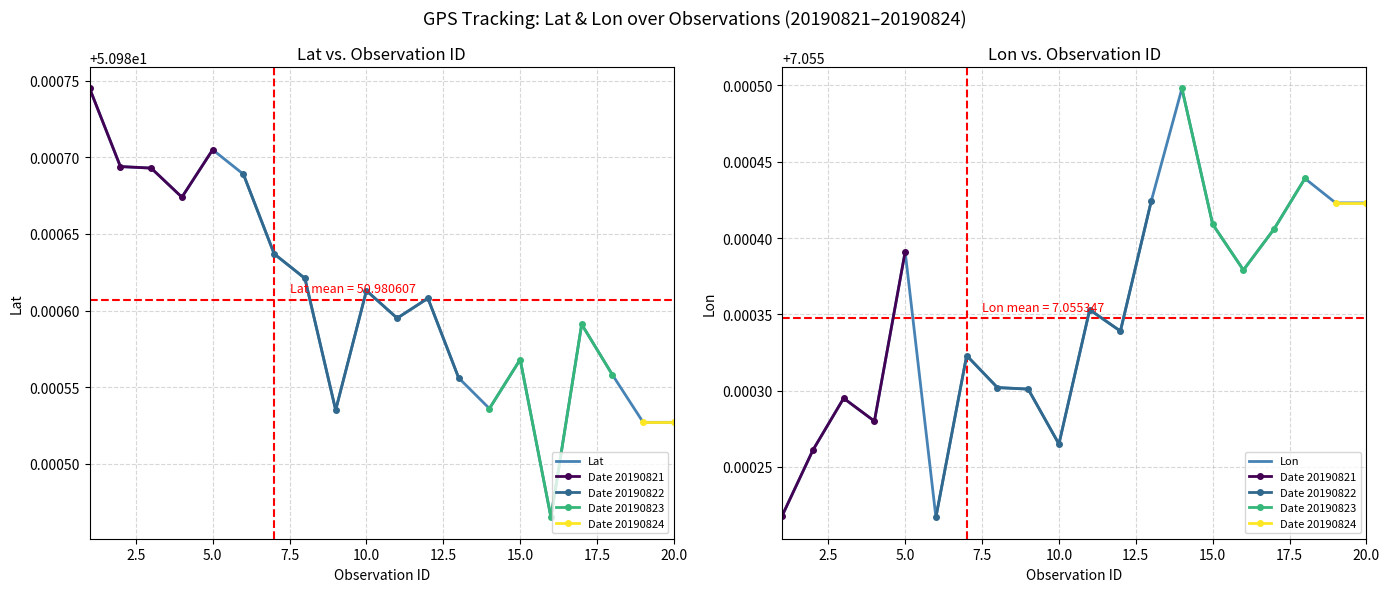

Count the number of categories in the chart.

20